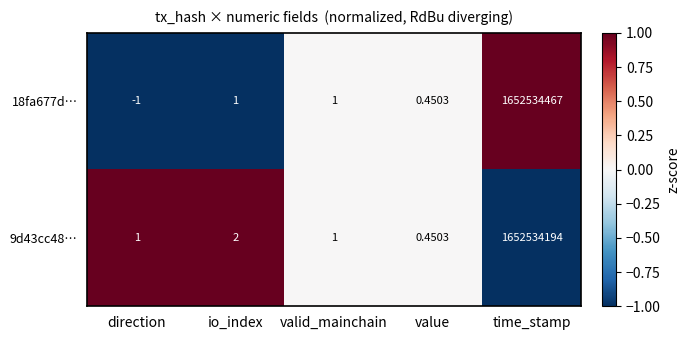

Count the number of categories in the chart.

5